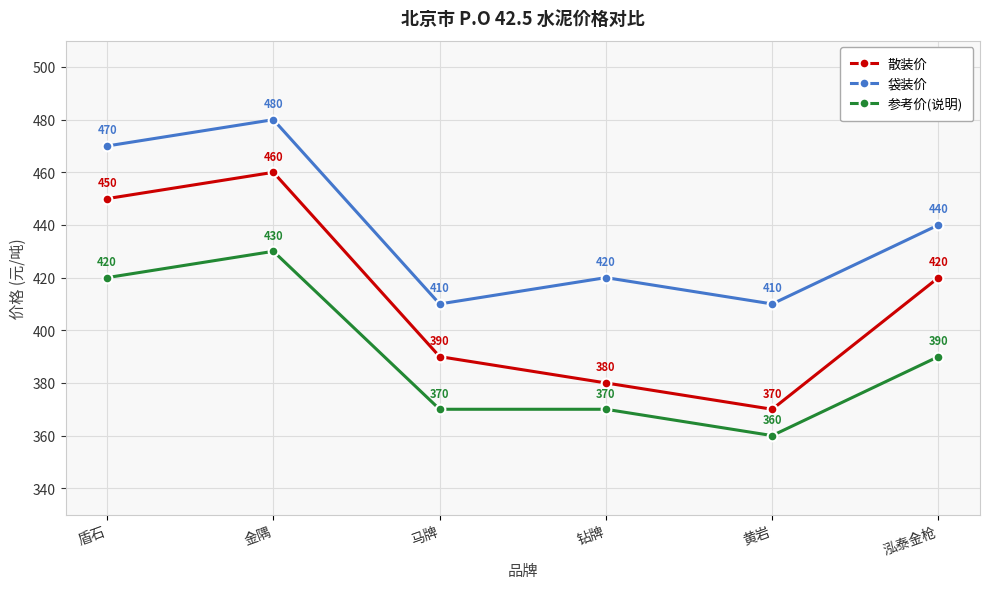

Reading left to right, list all the values displayed in this chart.

散装价: 盾石=450	金隅=460	马牌=390	钻牌=380	黄岩=370	泓泰金枪=420
袋装价: 盾石=470	金隅=480	马牌=410	钻牌=420	黄岩=410	泓泰金枪=440
参考价(说明): 盾石=420	金隅=430	马牌=370	钻牌=370	黄岩=360	泓泰金枪=390